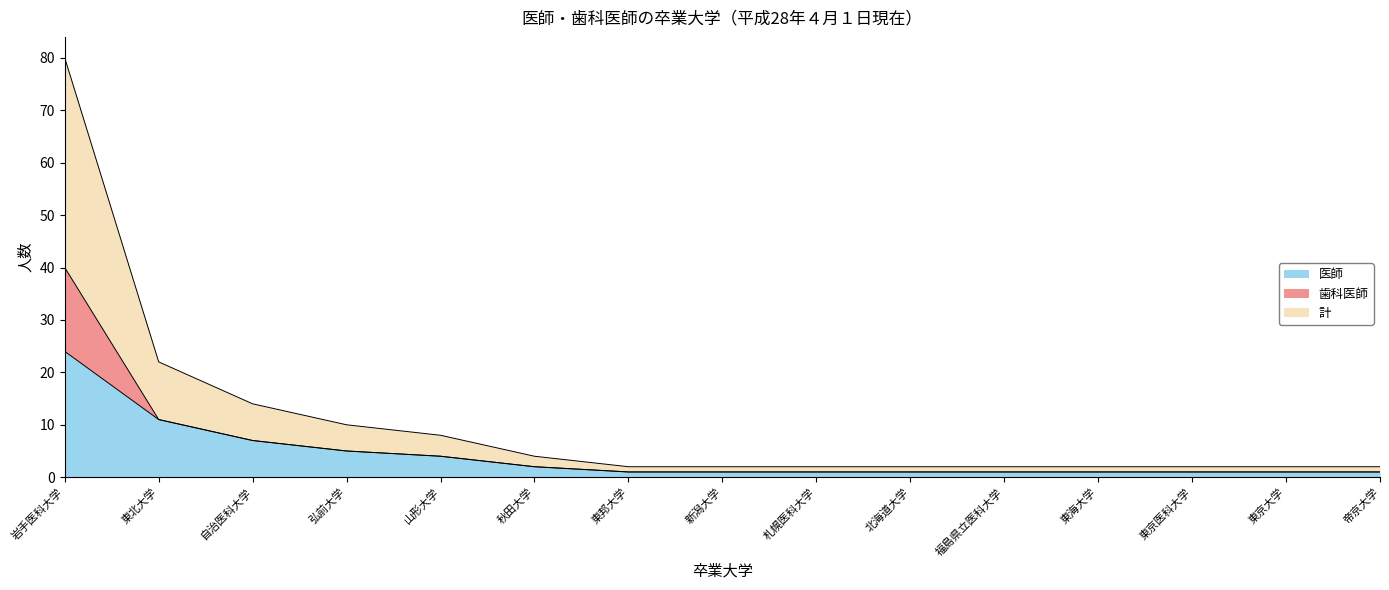

At which category is the sum across all series the highest?

岩手医科大学